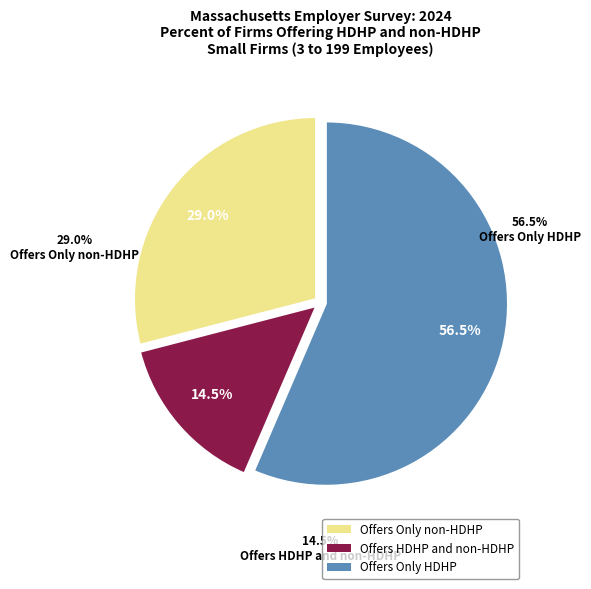

Which category accounts for the majority?

Offers Only HDHP